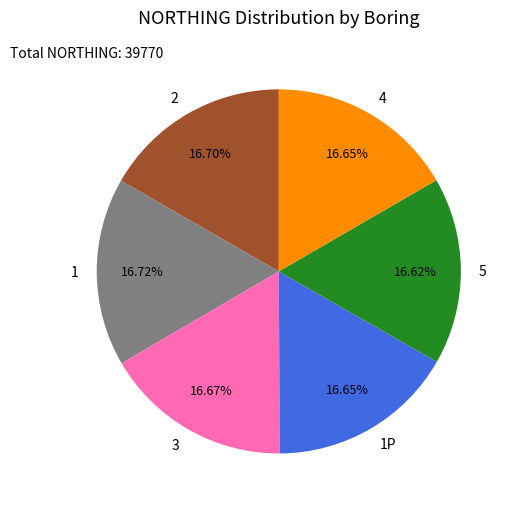

What percentage is NOT represented by 5?

83.4%